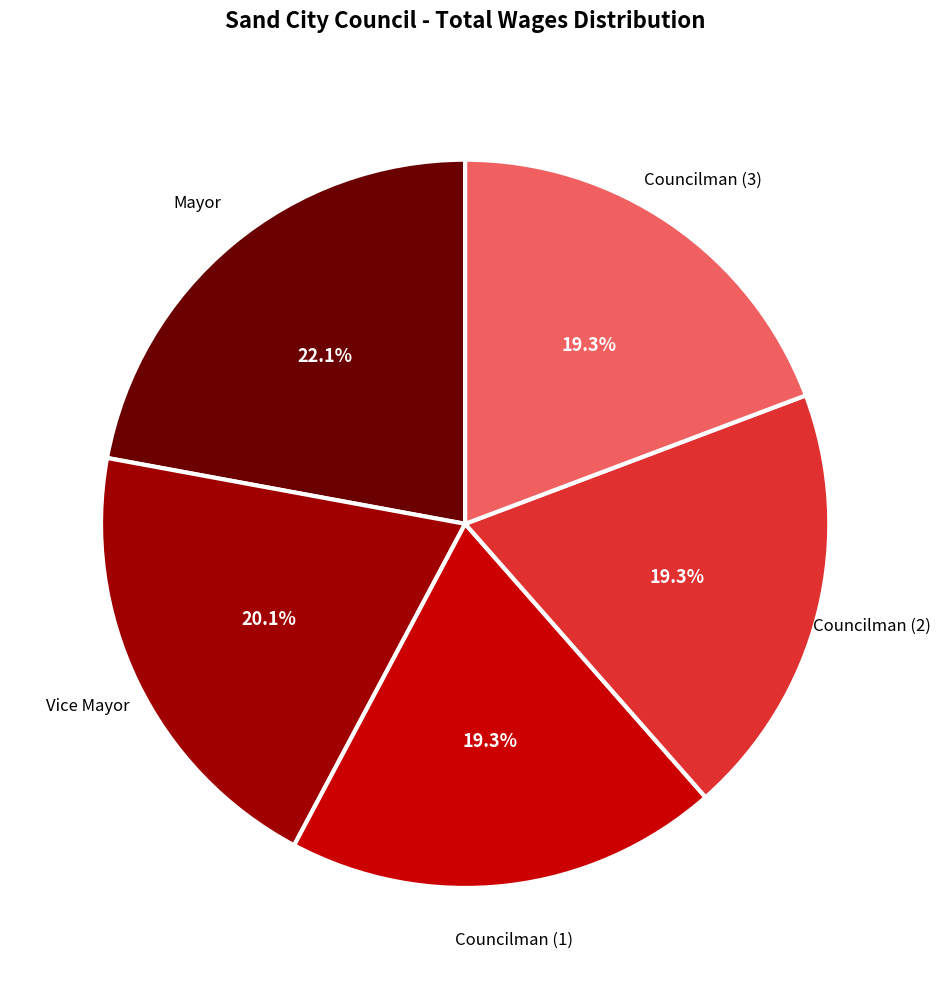

How many slices are in this pie chart?

5